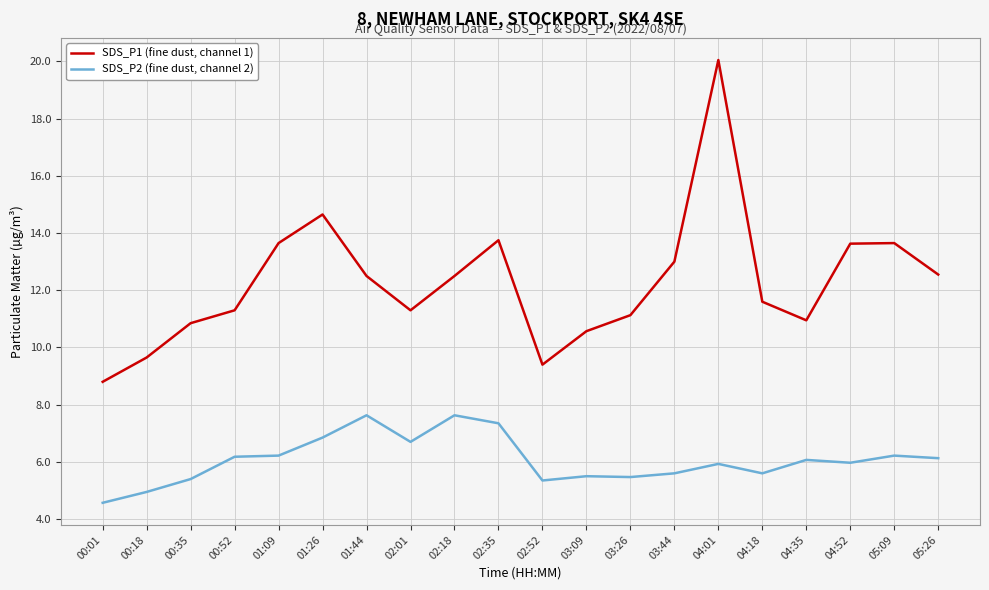

Which series has the largest range (max minus min)?

SDS_P1 (fine dust, channel 1)